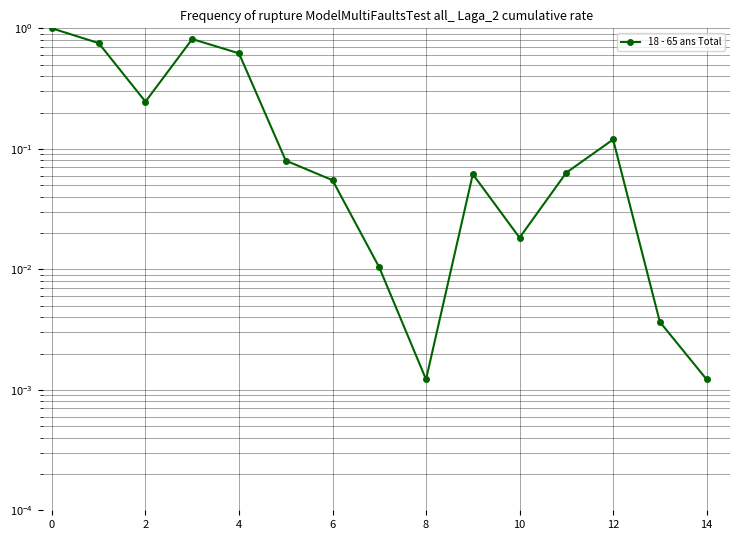

True or false: there are more than 2 points higher than both neighbors.

True